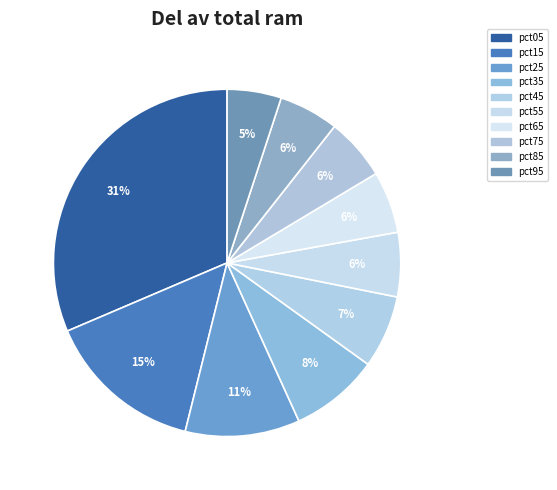

Which category has the smallest portion of the pie?

pct95